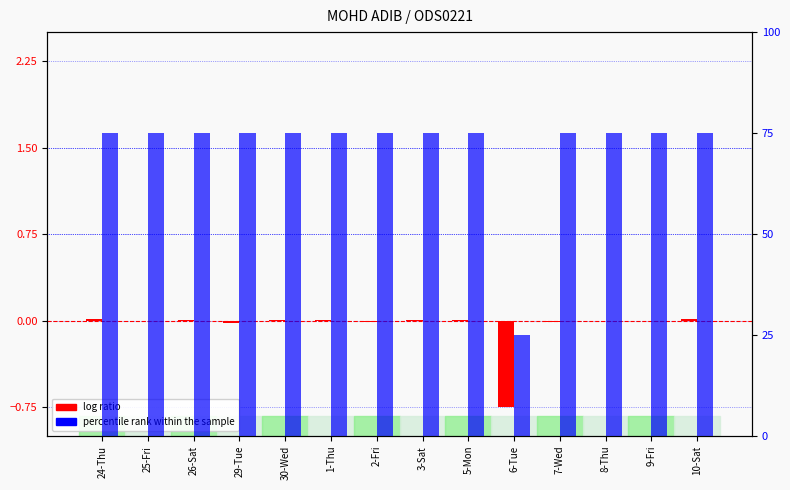

What is the spread (max minus min) of values at 2-Fri?

75.0